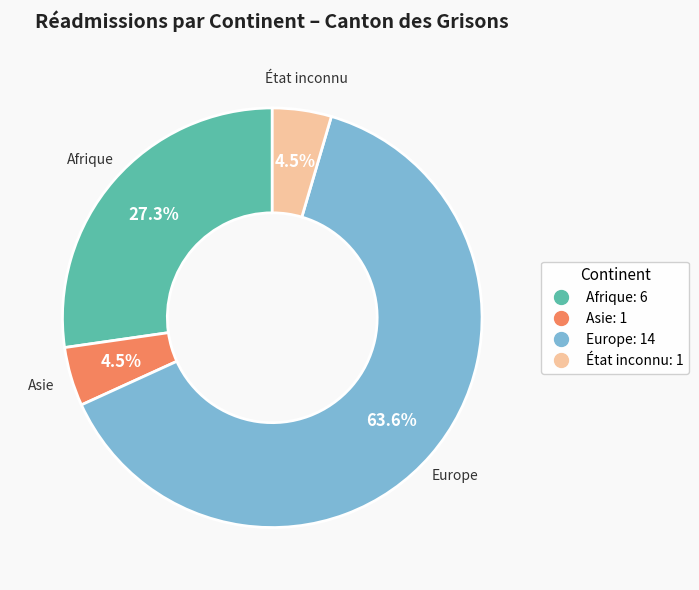

To the nearest percent, what portion does Afrique represent?

27%